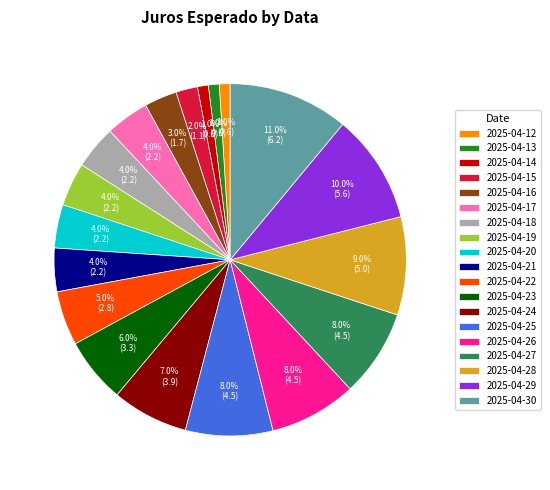

Is it true that 2025-04-26 is 8% of the pie?

True